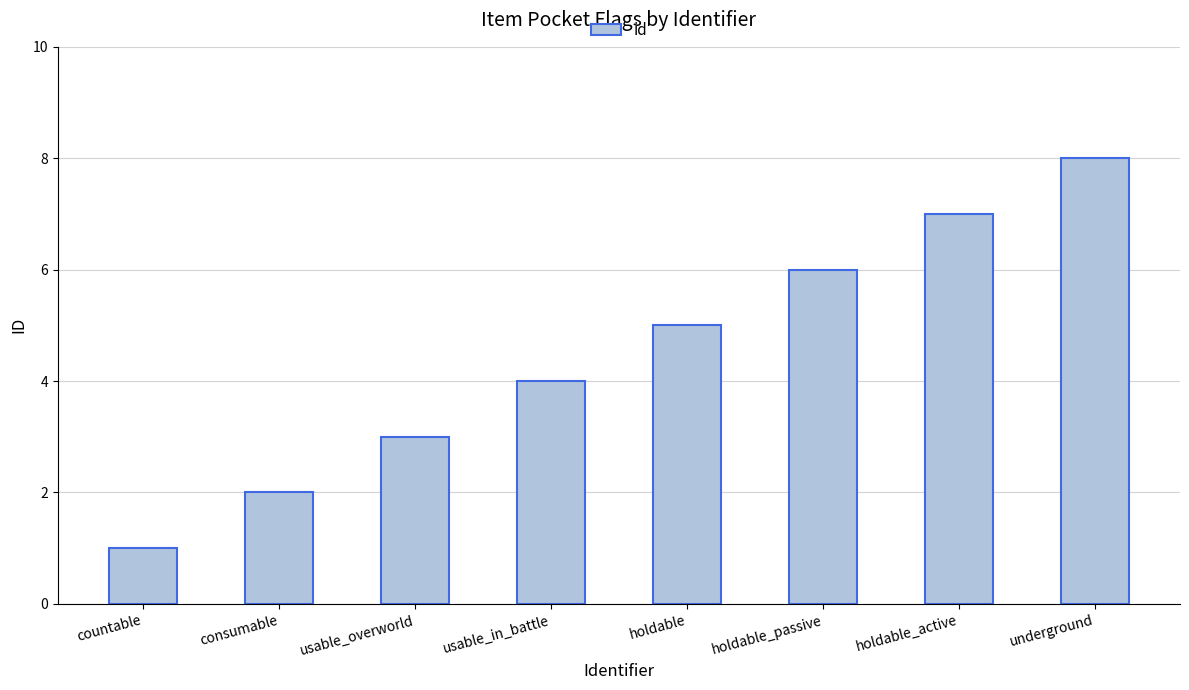

Count the values in the range 3 to 7.

5